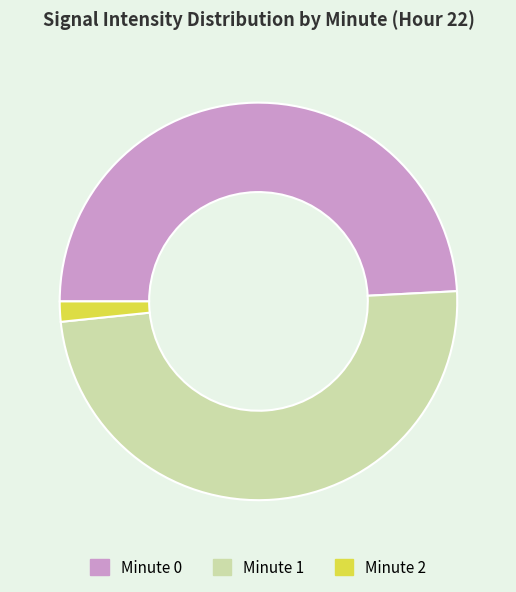

Between Minute 2 and Minute 0, which is larger?

Minute 0